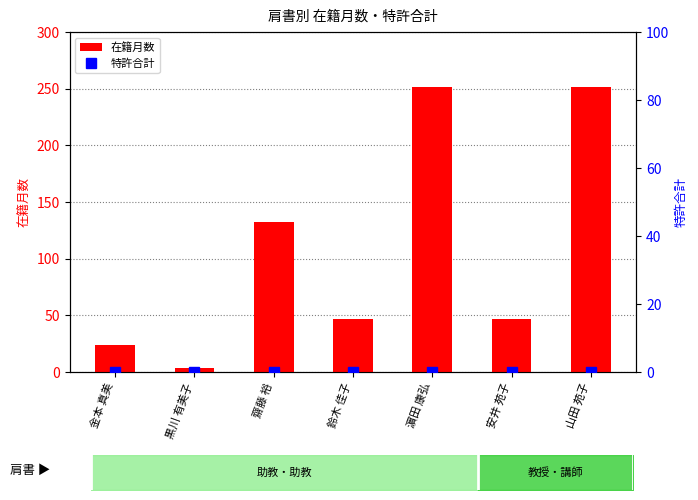

The value of 在籍月数 at 鈴木 佳子 is 47. True or false?

True